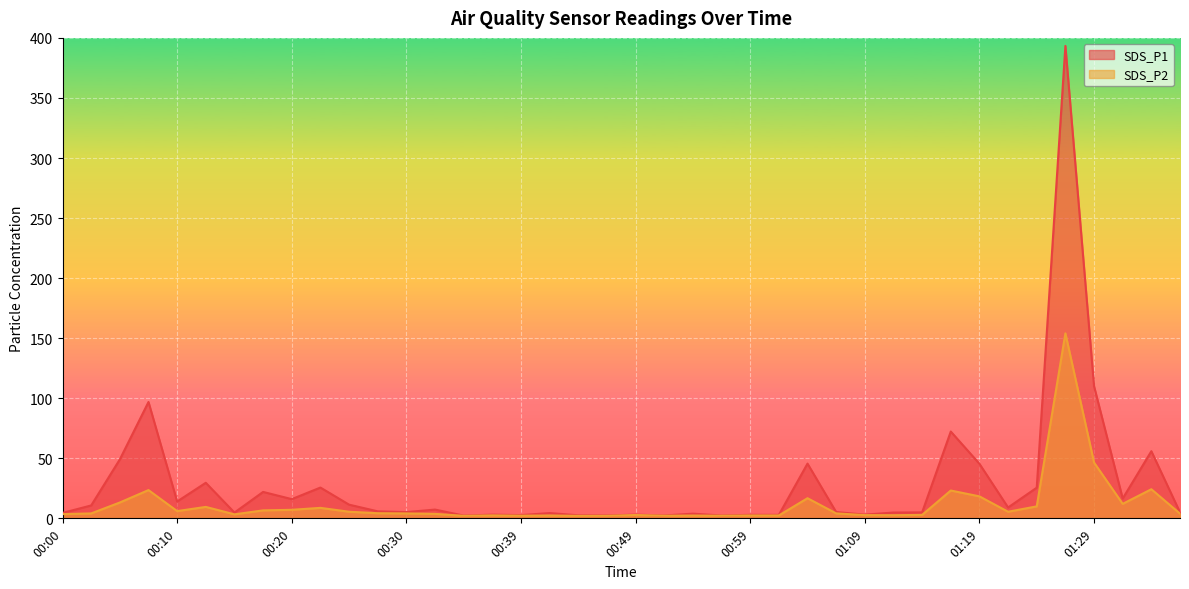

At which category is the sum across all series the highest?

01:27